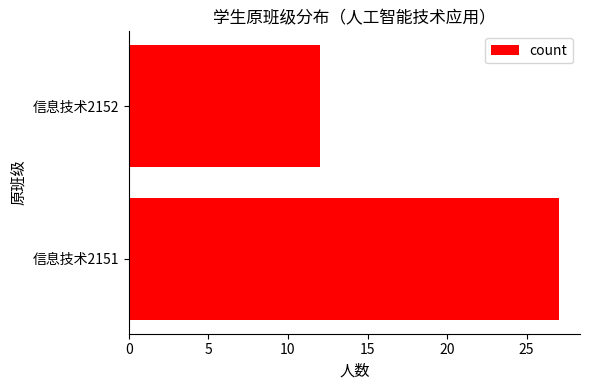

Reading top to bottom, transcribe all the data shown in this chart.

12	27